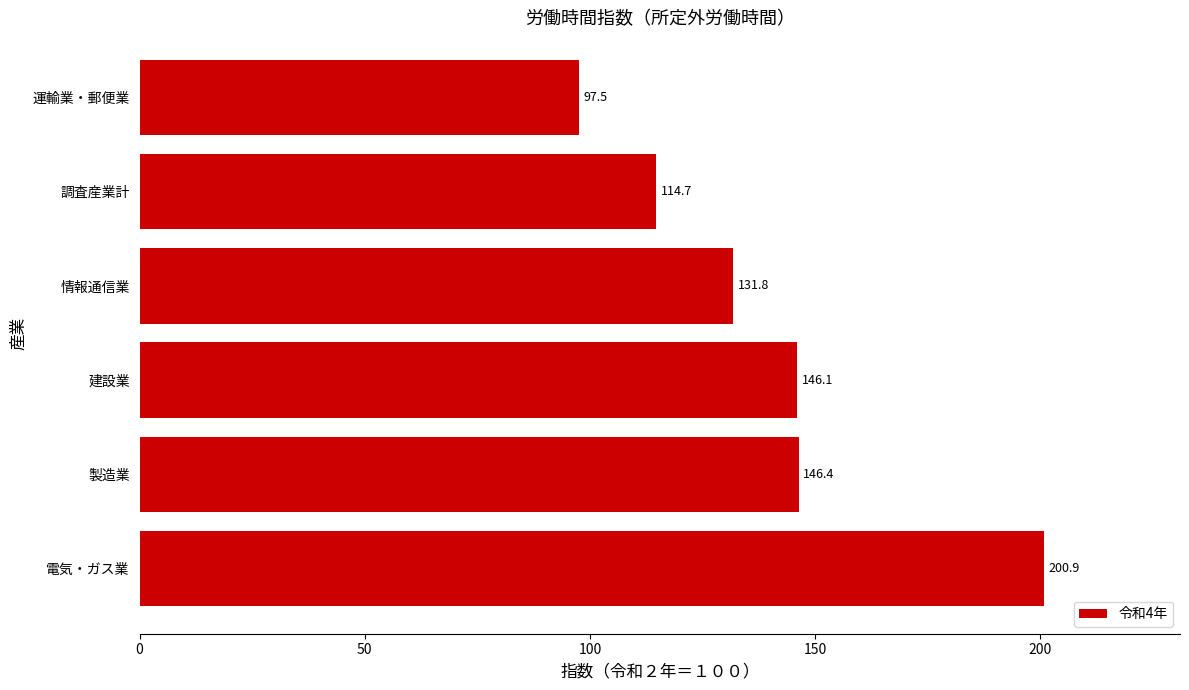

Reading bottom to top, what are all the values shown in this chart?

電気・ガス業=200.9	製造業=146.4	建設業=146.1	情報通信業=131.8	調査産業計=114.7	運輸業・郵便業=97.5